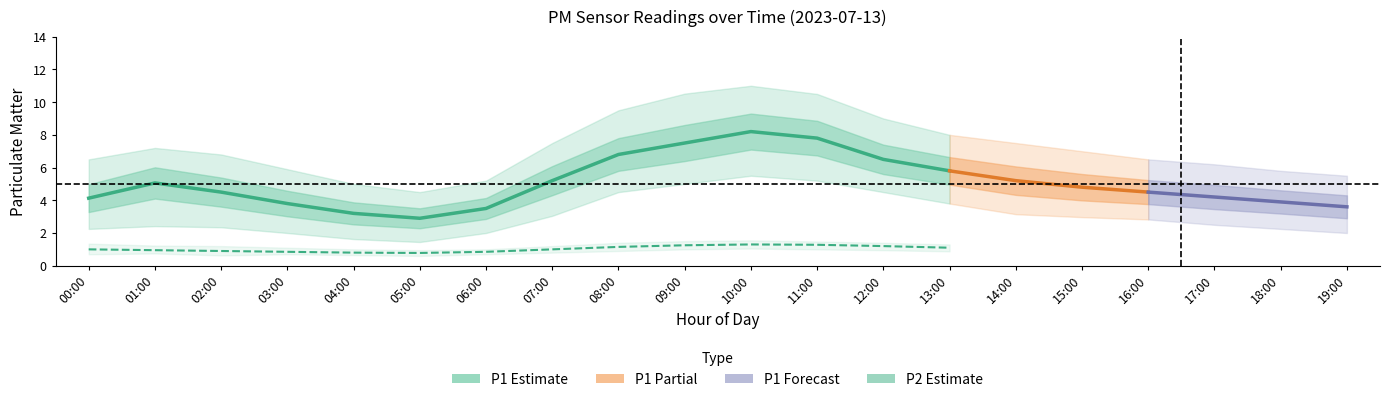

Where is the first local maximum for P2_lower?

01:00